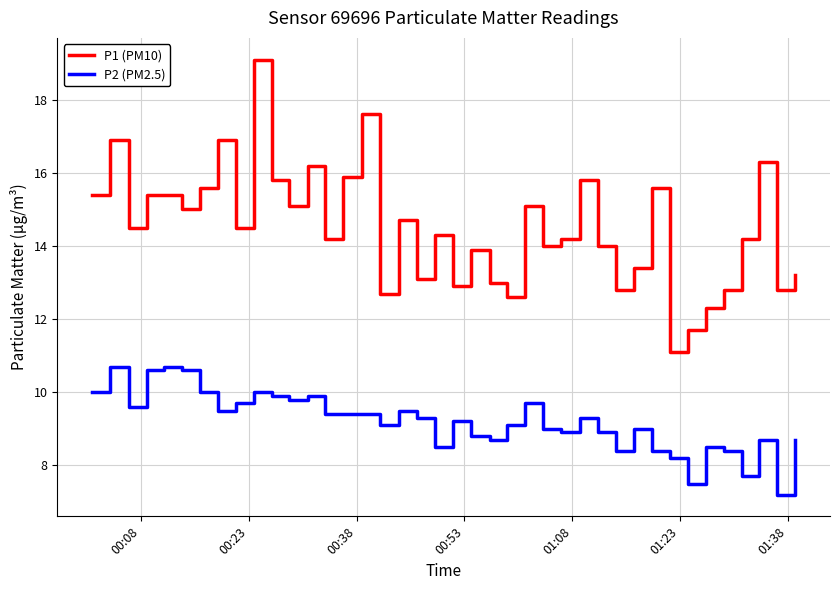

Which series has the largest range (max minus min)?

P1 (PM10)